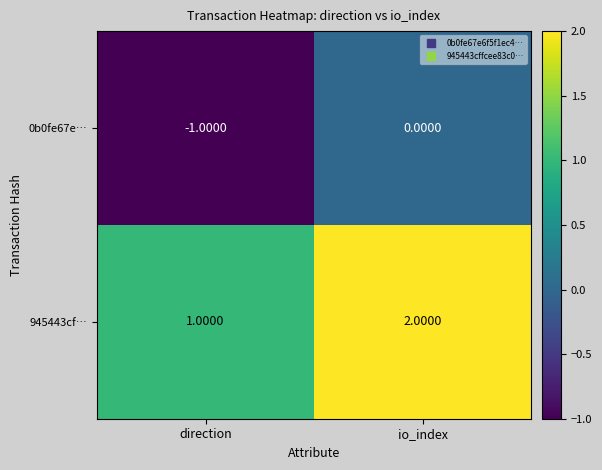

Rank the series at direction from lowest to highest value.

0b0fe67e…, 945443cf…